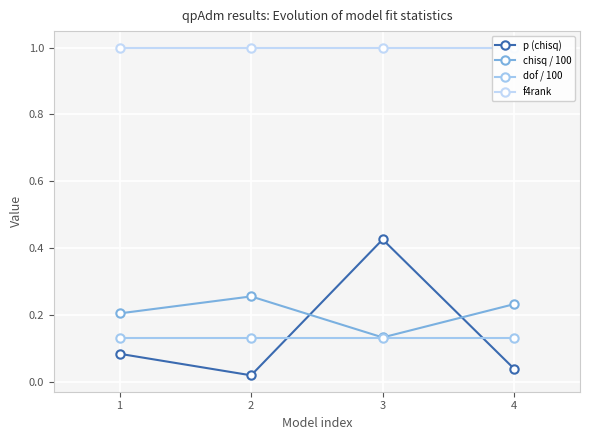

True or false: dof / 100 and f4rank intersect in this chart.

False